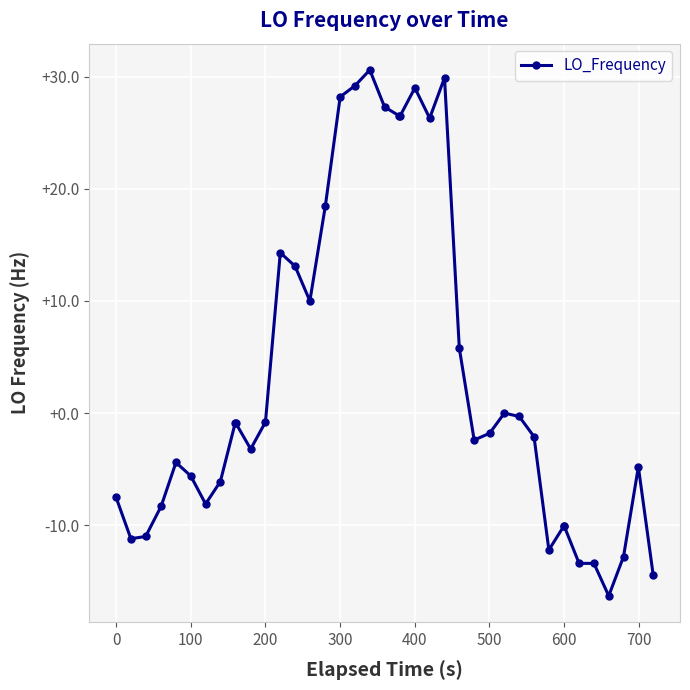

What is the value of the 7th point from the left?

-8.1